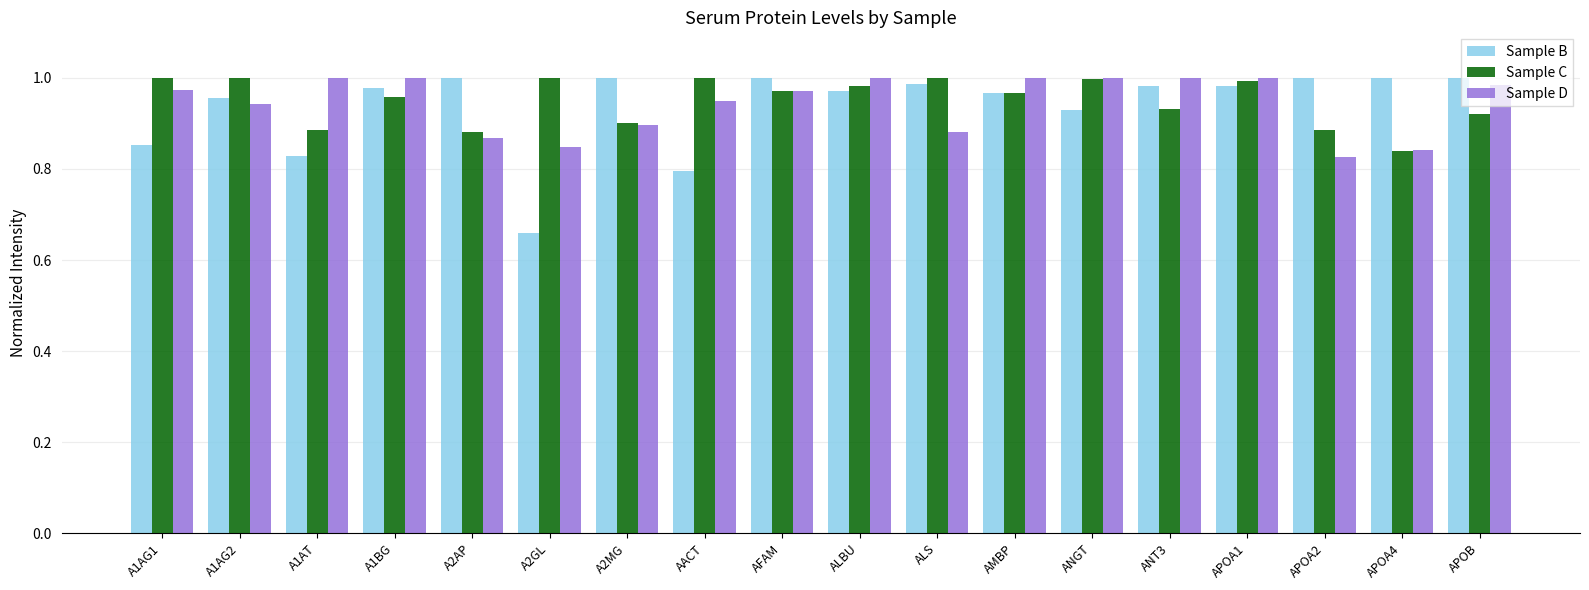

Which category has the lowest value across all series?

A2GL